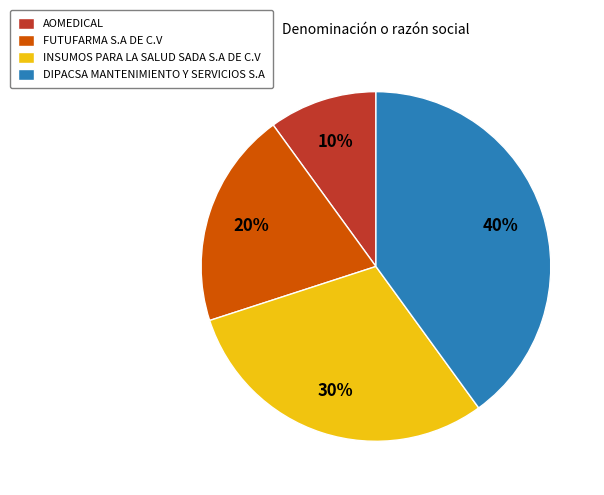

Is it true that FUTUFARMA S.A DE C.V is 20% of the pie?

True